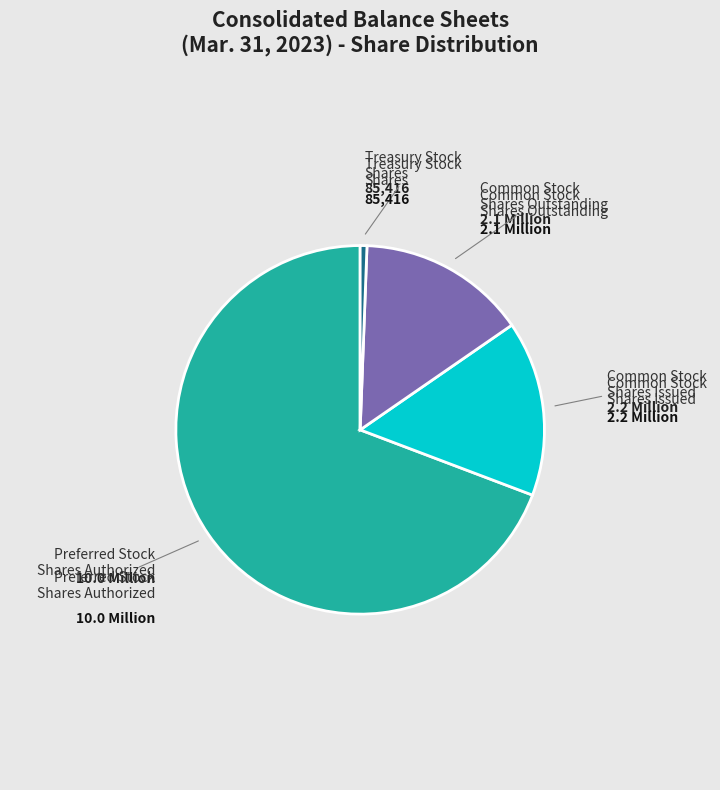

Is there a majority slice in this chart?

Yes